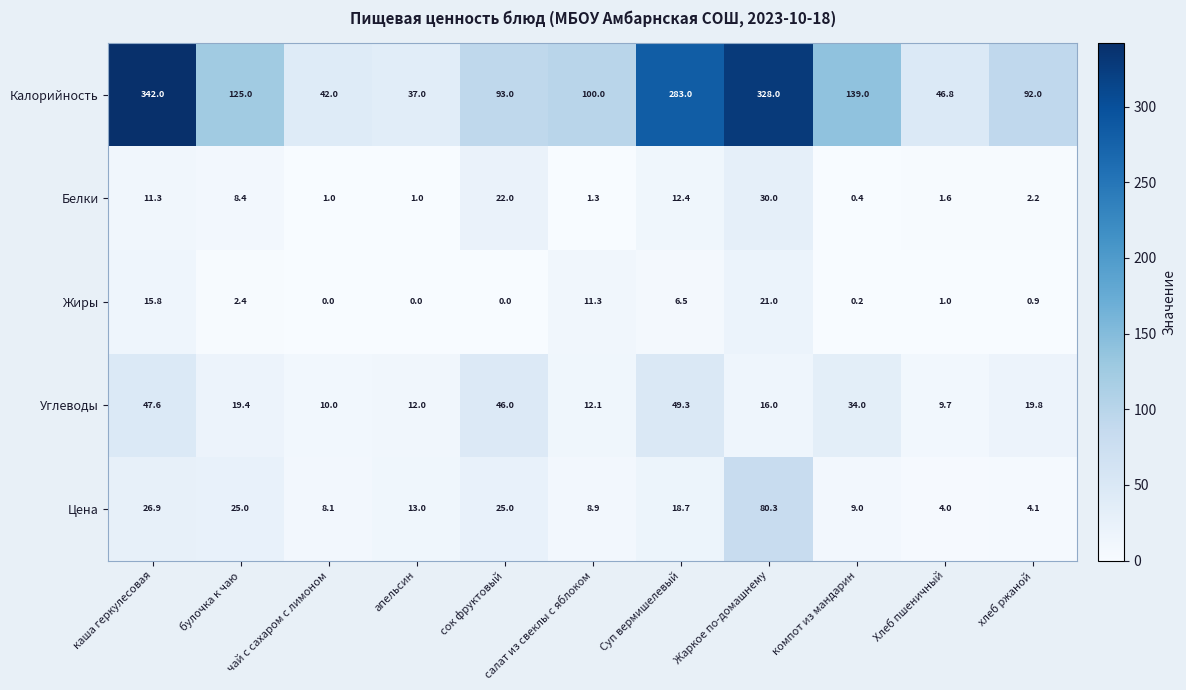

Between апельсин and сок фруктовый, which series saw the biggest shift?

Калорийность